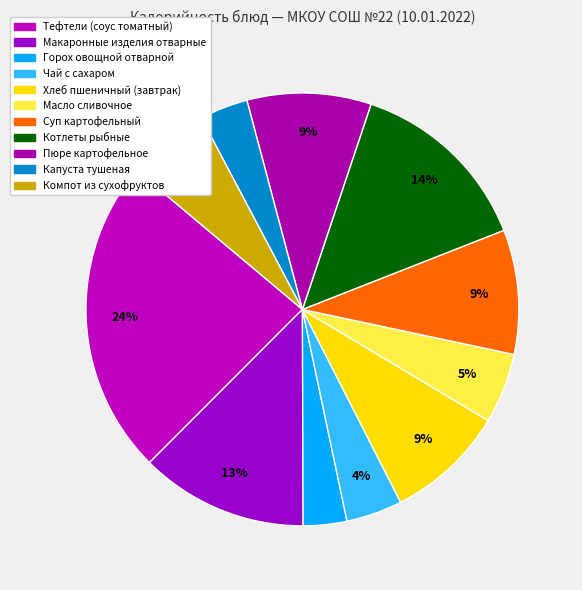

The Горох овощной отварной slice represents 3% of the pie. True or false?

True